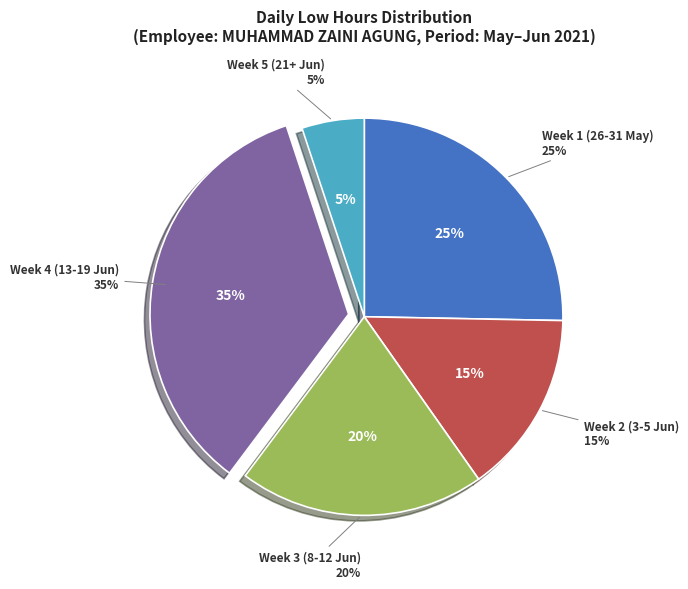

Does 8-Tue represent more than half of the total?

No